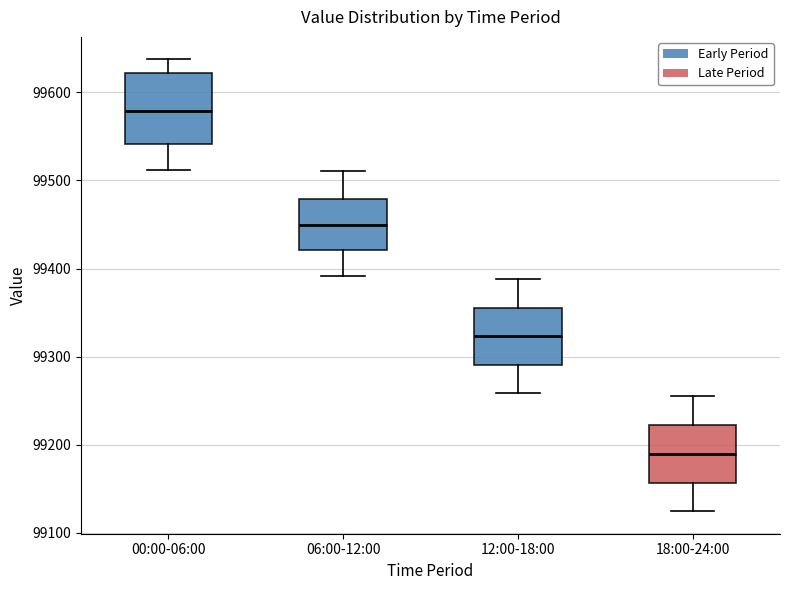

Reading left to right, read every box against the y-axis: the position of its median line, the range the box covers, and the ends of its whiskers. The values are not printed on the chart, so give them approximately, as read against the axis.

00:00-06:00: median 99580, box 99540 to 99620, whiskers 99510 to 99640
06:00-12:00: median 99450, box 99420 to 99480, whiskers 99390 to 99510
12:00-18:00: median 99320, box 99290 to 99360, whiskers 99260 to 99390
18:00-24:00: median 99190, box 99160 to 99220, whiskers 99120 to 99260